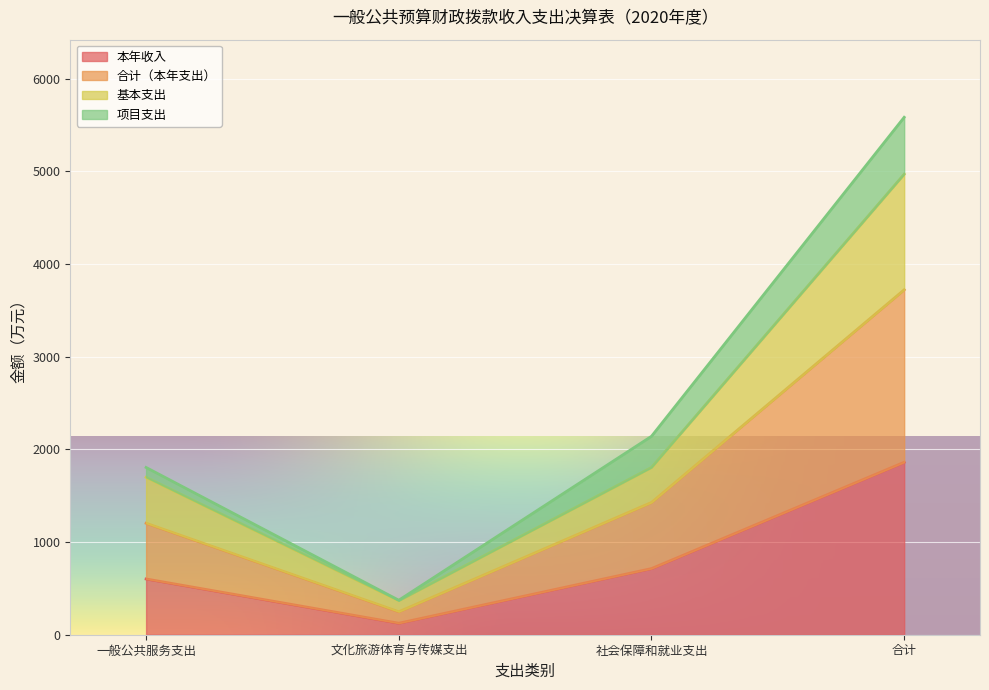

True or false: 本年收入 and 基本支出 intersect in this chart.

False